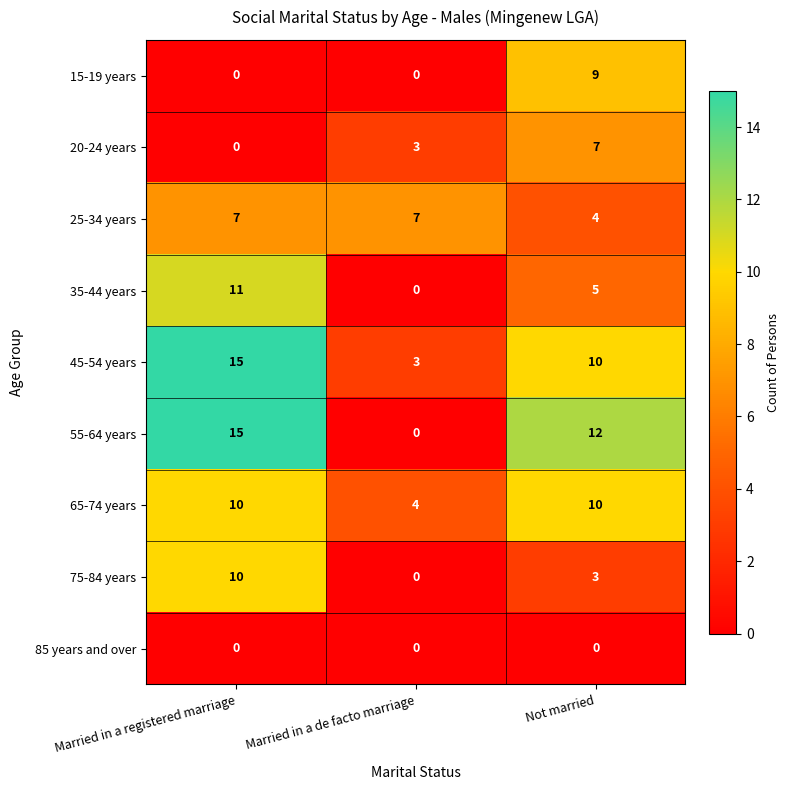

How many data points in 35-44 years are less than 5?

1